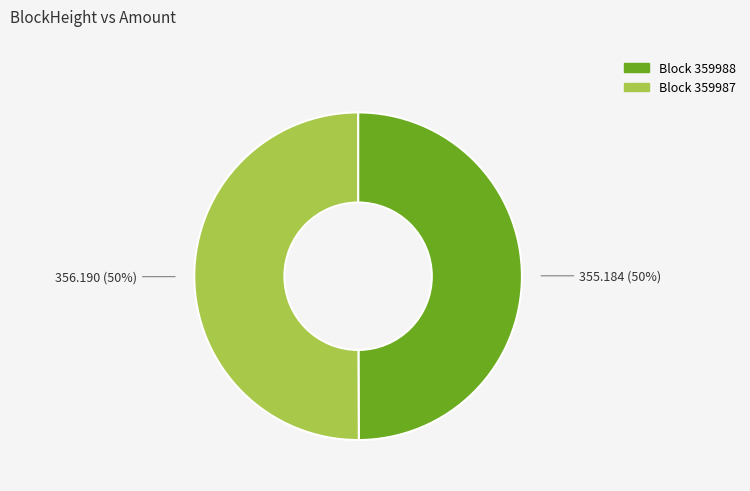

To the nearest percent, what is the average slice percentage?

50%